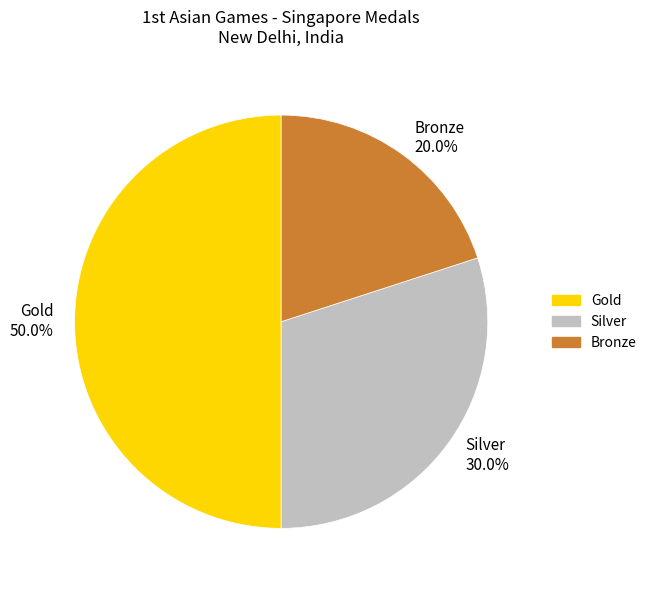

What percentage do Gold and Bronze together represent?

70.0%